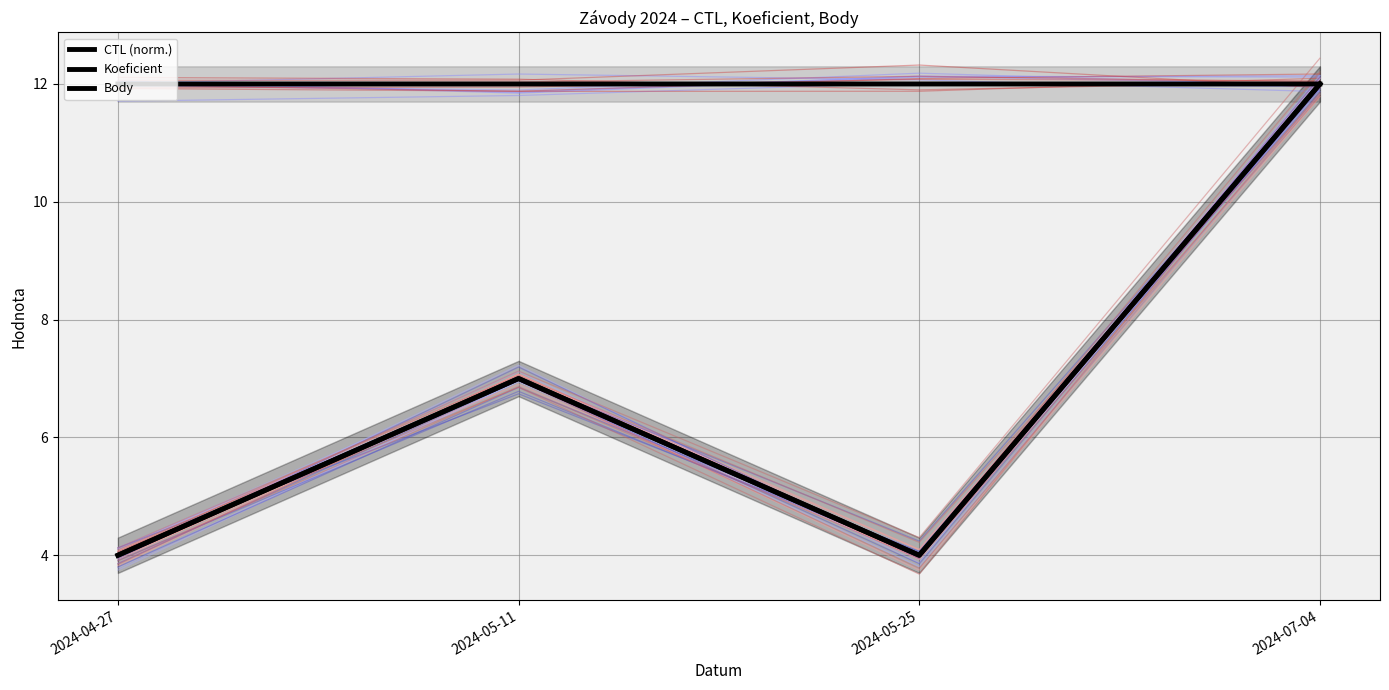

Reading left to right, transcribe all the data shown in this chart.

CTL (norm.): 12.0	12.0	12.0	12.0
Koeficient: 4.0	7.0	4.0	12.0
Body: 4.0	7.0	4.0	12.0